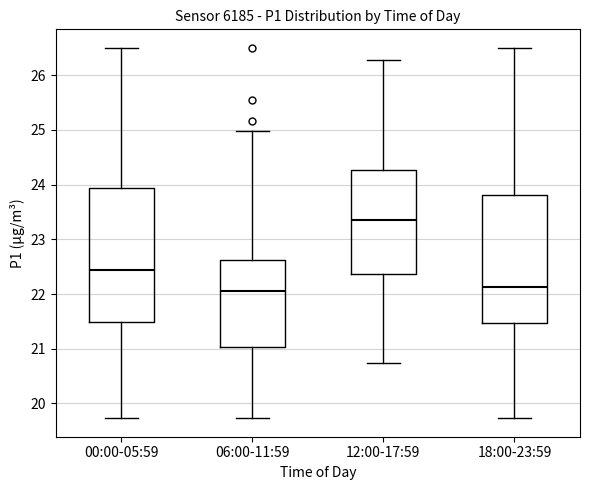

Where does the median line of the box for 06:00-11:59 sit on the y-axis? The values are not printed on the chart, so give them approximately, as read against the axis.

22.1